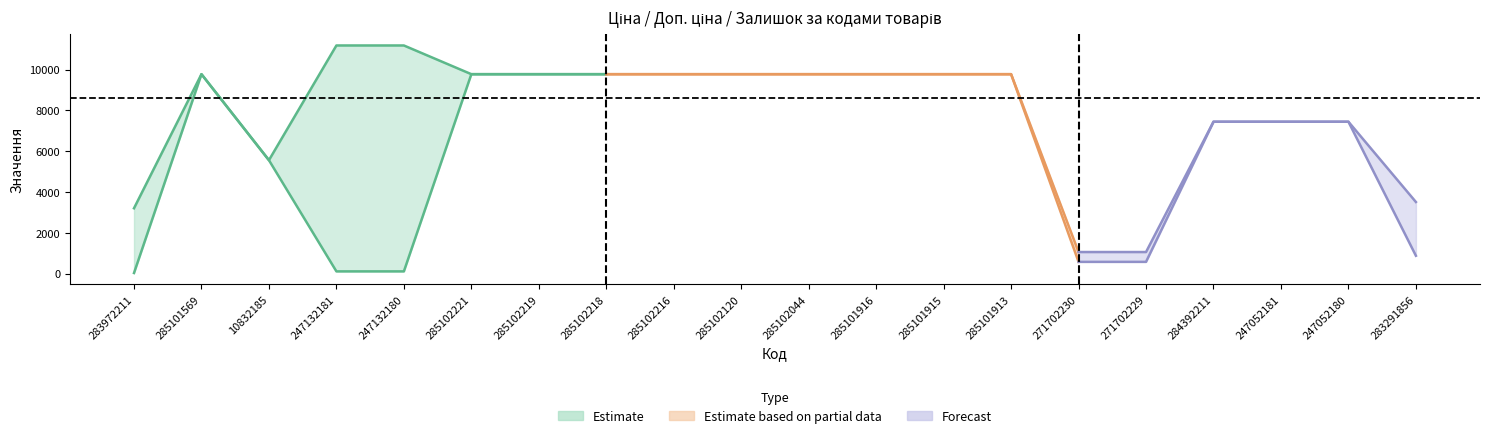

What is the label of the 12th point from the left?

285101916